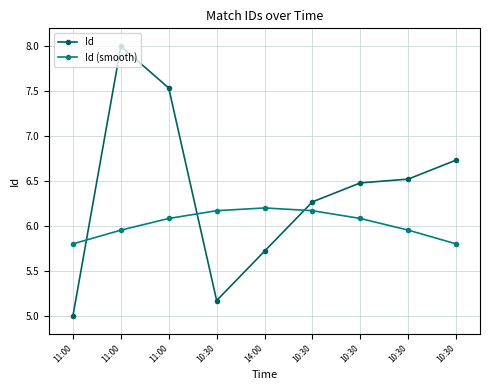

Reading left to right, transcribe all the data shown in this chart.

Id: 11:00=5.0	11:00=8.0	11:00=7.5	10:30=5.2	14:00=5.7	10:30=6.3	10:30=6.5	10:30=6.5	10:30=6.7
Id (smooth): 11:00=5.8	11:00=6.0	11:00=6.1	10:30=6.2	14:00=6.2	10:30=6.2	10:30=6.1	10:30=6.0	10:30=5.8